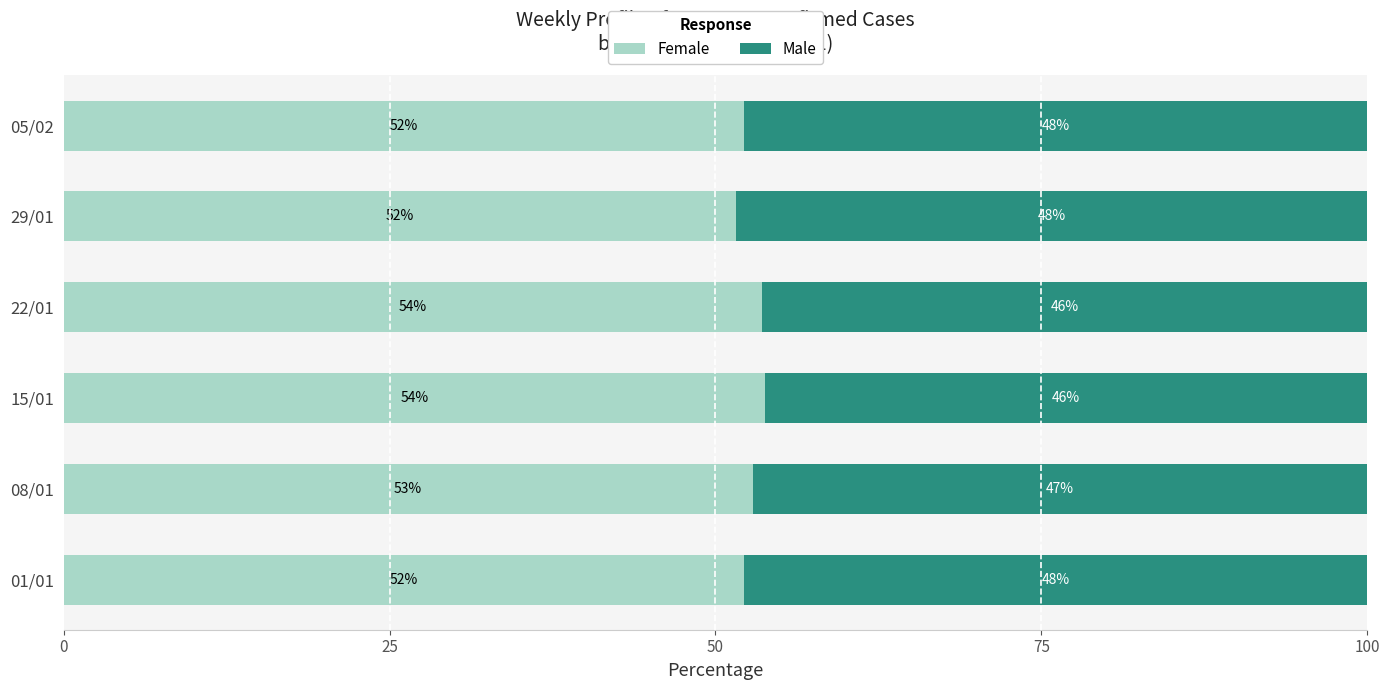

What is the difference between the maximum and minimum values in the Female series?

2.2